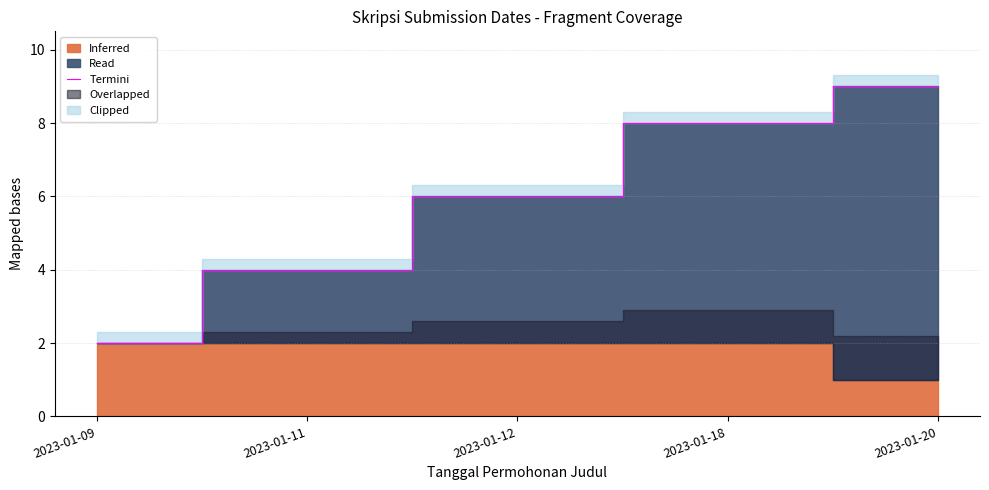

List the labels in order of Termini value, largest first.

2023-01-20, 2023-01-18, 2023-01-12, 2023-01-11, 2023-01-09